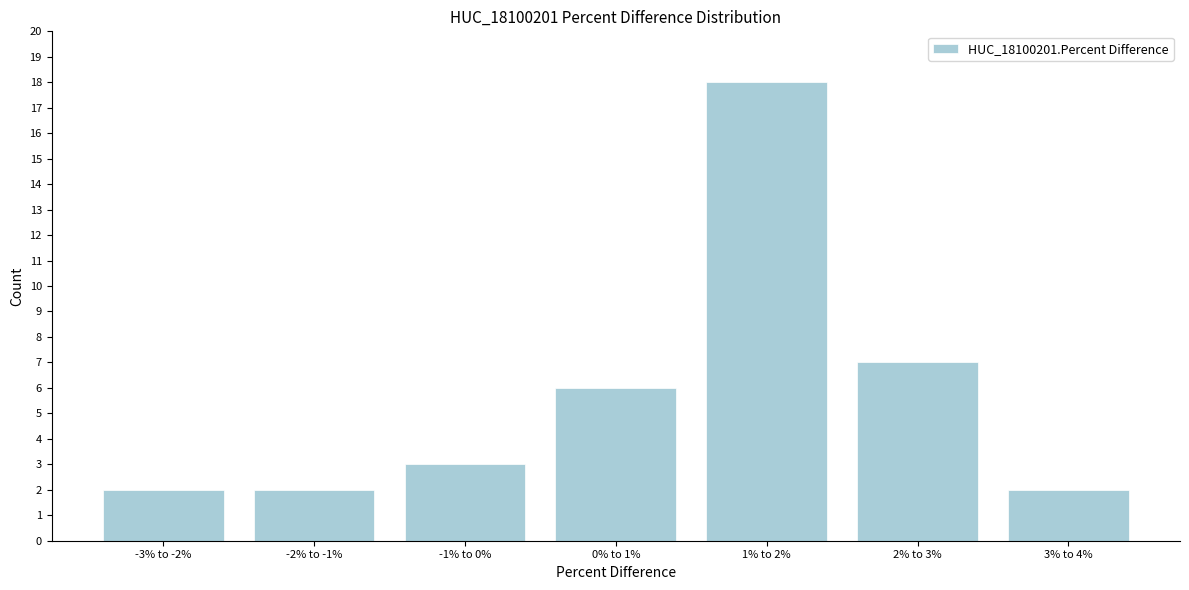

Reading left to right, extract all data points from this chart.

-3% to -2%=2	-2% to -1%=2	-1% to 0%=3	0% to 1%=6	1% to 2%=18	2% to 3%=7	3% to 4%=2